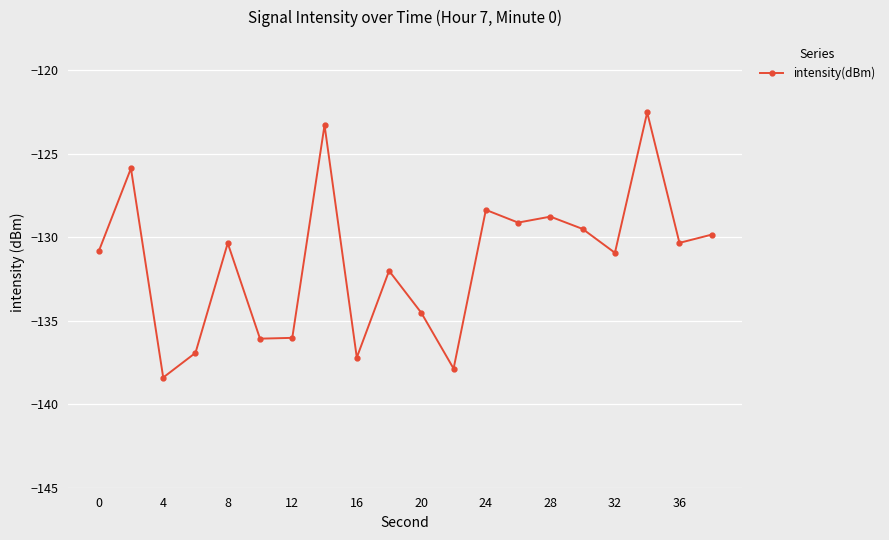

What is the maximum value shown in the chart?

-122.5